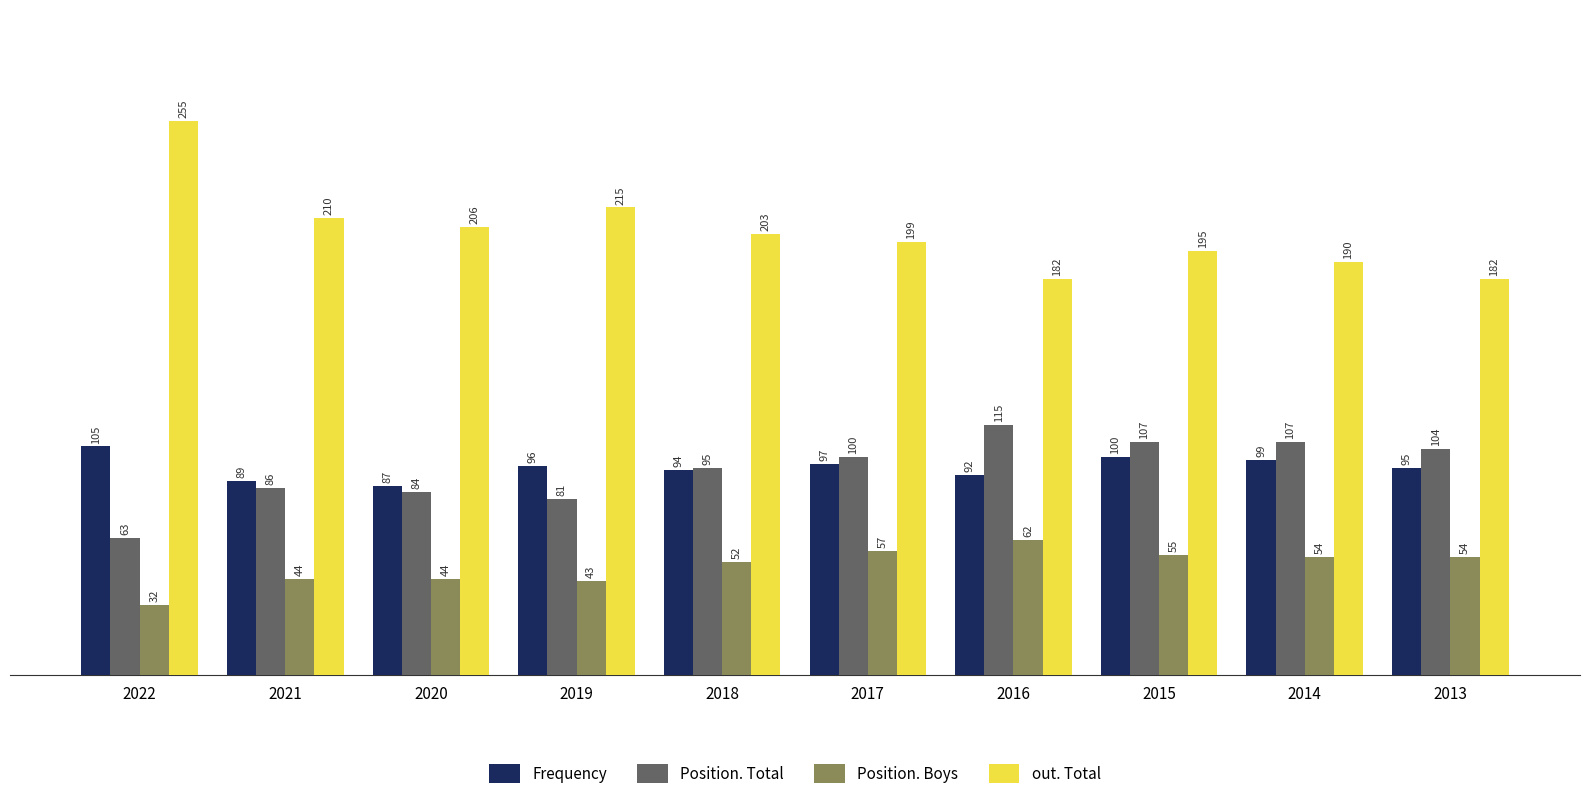

At how many categories does at least one series exceed 126?

10